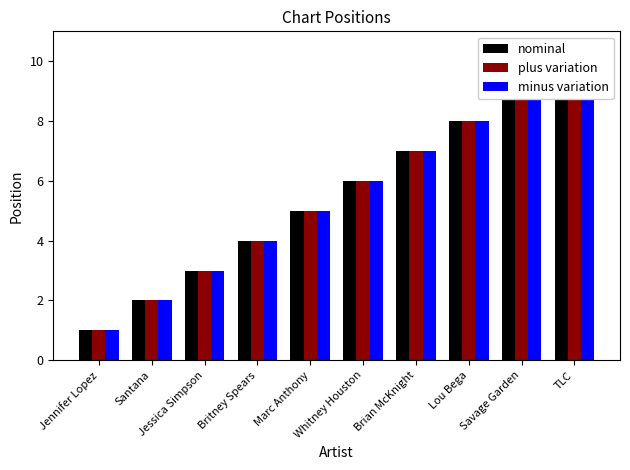

Count the minus variation values in the range 3 to 8.

6